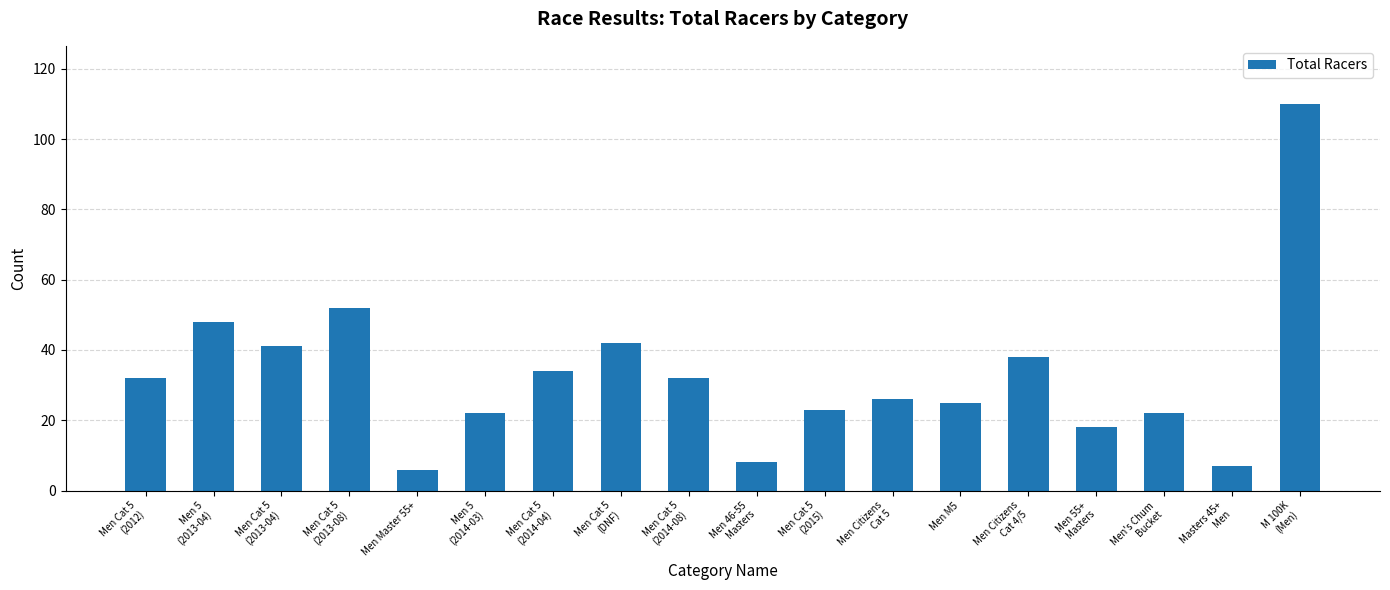

What is the maximum value shown in the chart?

110